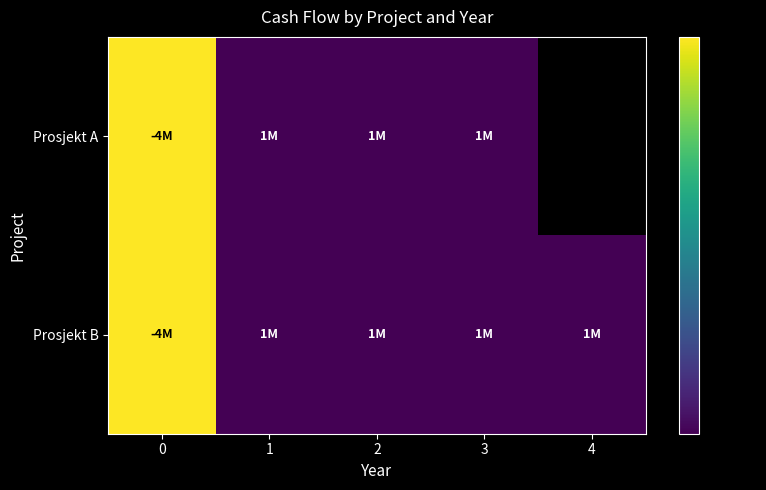

What is the minimum value for Prosjekt B?

1700000.0